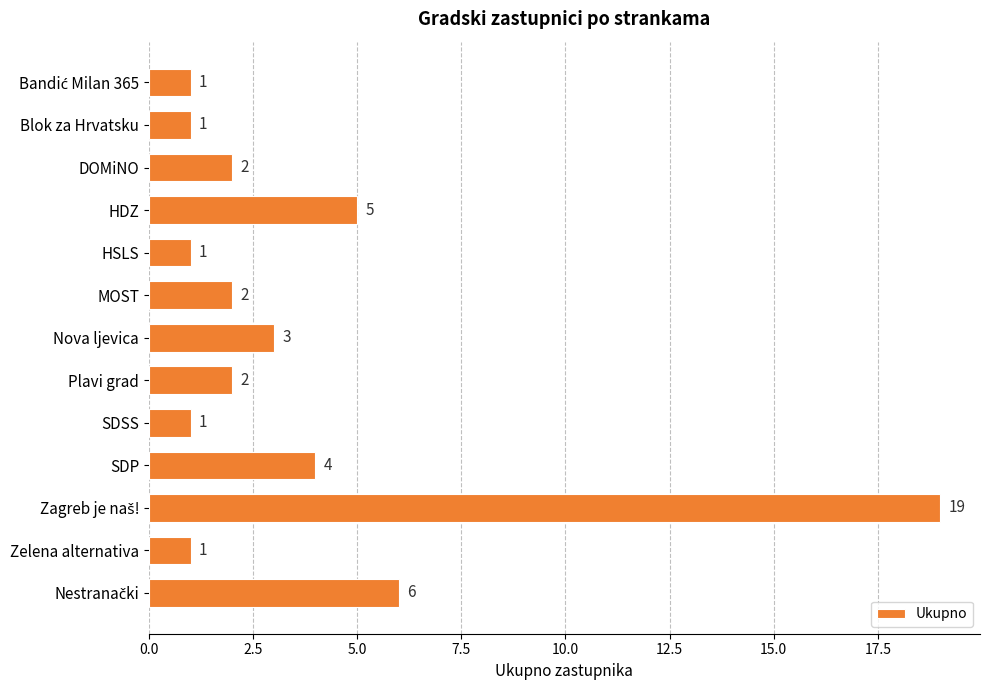

Reading top to bottom, transcribe all the data shown in this chart.

1	1	2	5	1	2	3	2	1	4	19	1	6